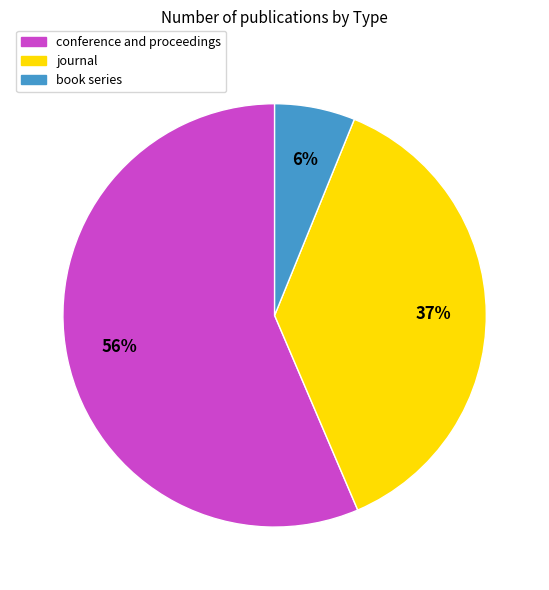

Is it true that book series is 6% of the pie?

True